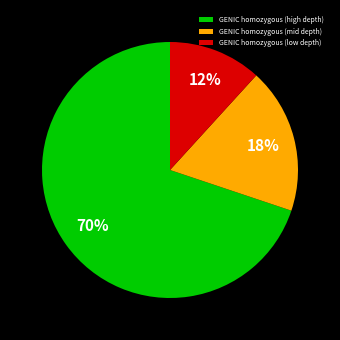

How many slices are in this pie chart?

3